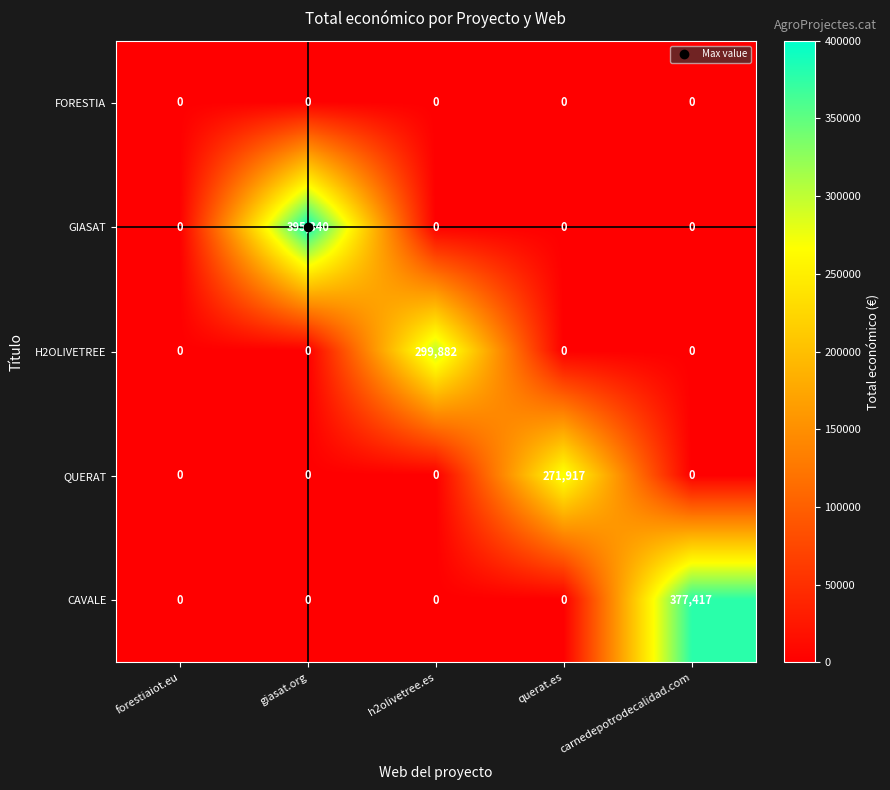

At how many categories does at least one series exceed 52394?

4